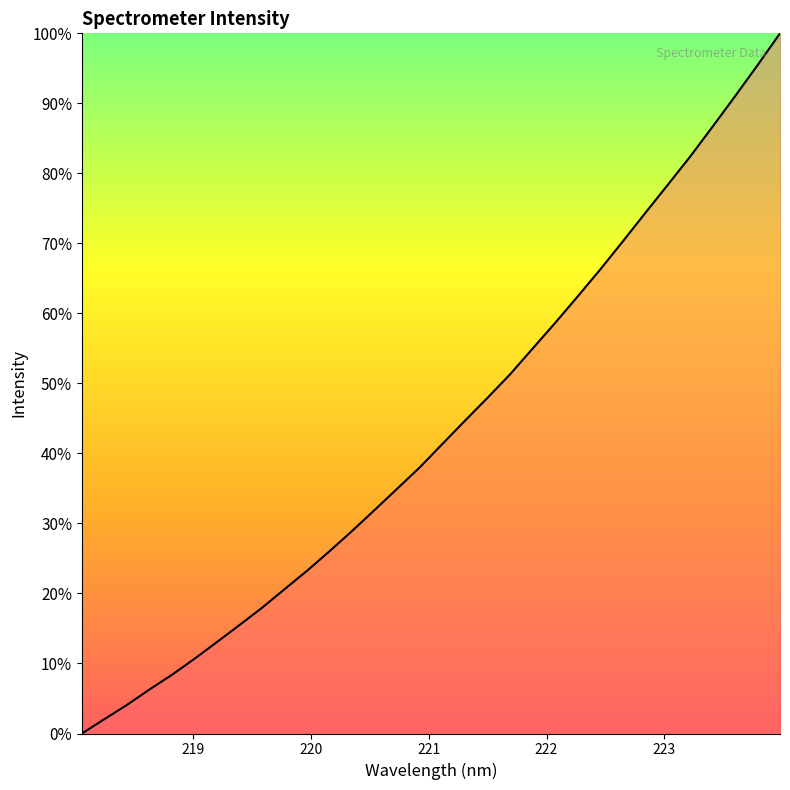

Is this an area chart (filled region under the line)?

No